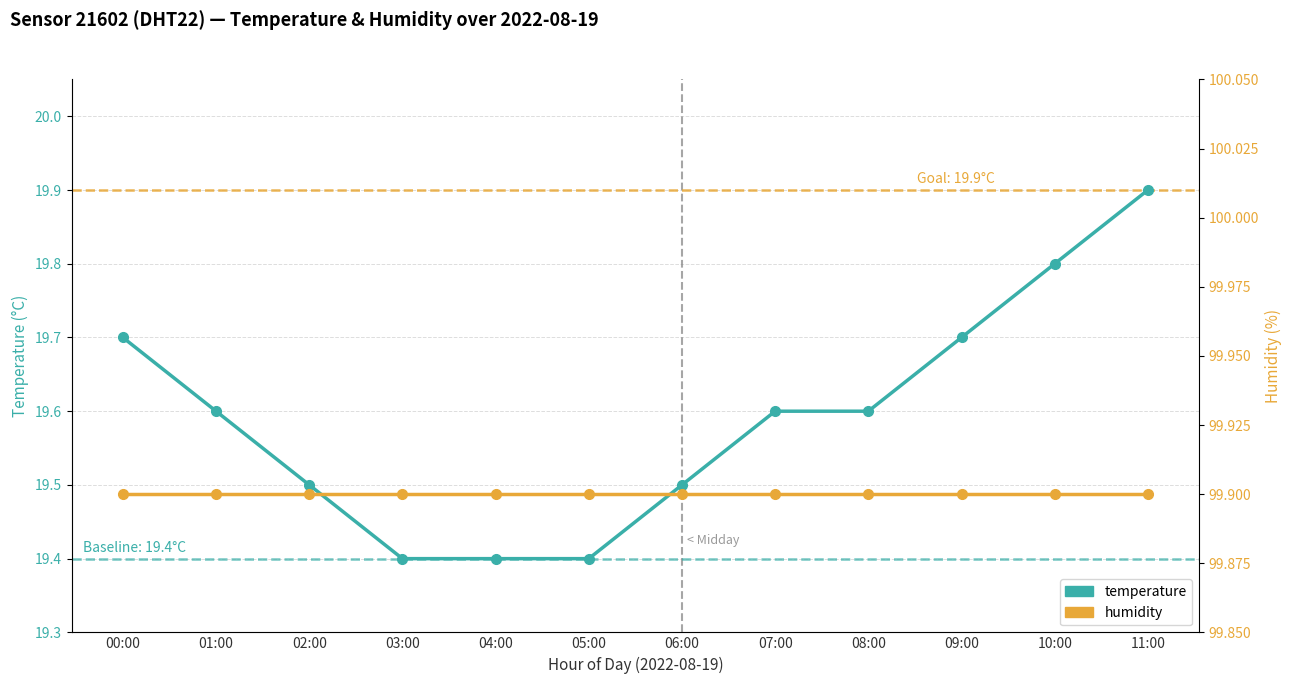

Reading left to right, extract all data points from this chart.

temperature: 00:00=19.7	01:00=19.6	02:00=19.5	03:00=19.4	04:00=19.4	05:00=19.4	06:00=19.5	07:00=19.6	08:00=19.6	09:00=19.7	10:00=19.8	11:00=19.9
humidity: 00:00=99.9	01:00=99.9	02:00=99.9	03:00=99.9	04:00=99.9	05:00=99.9	06:00=99.9	07:00=99.9	08:00=99.9	09:00=99.9	10:00=99.9	11:00=99.9